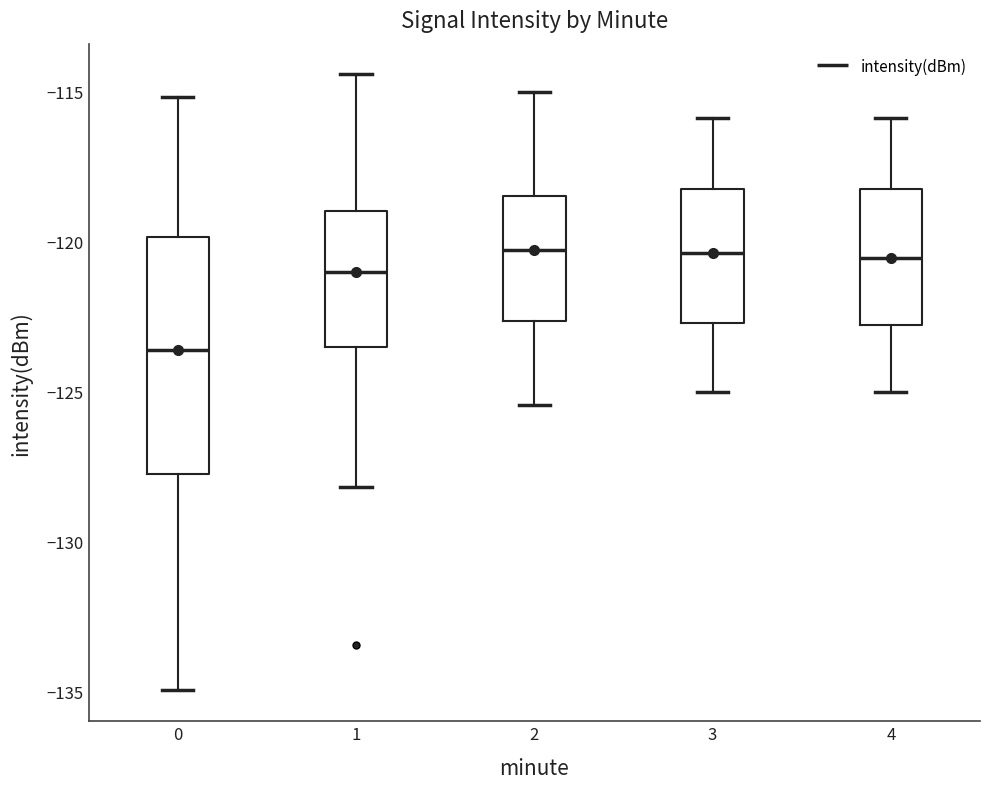

Which box's median line is the lowest?

0